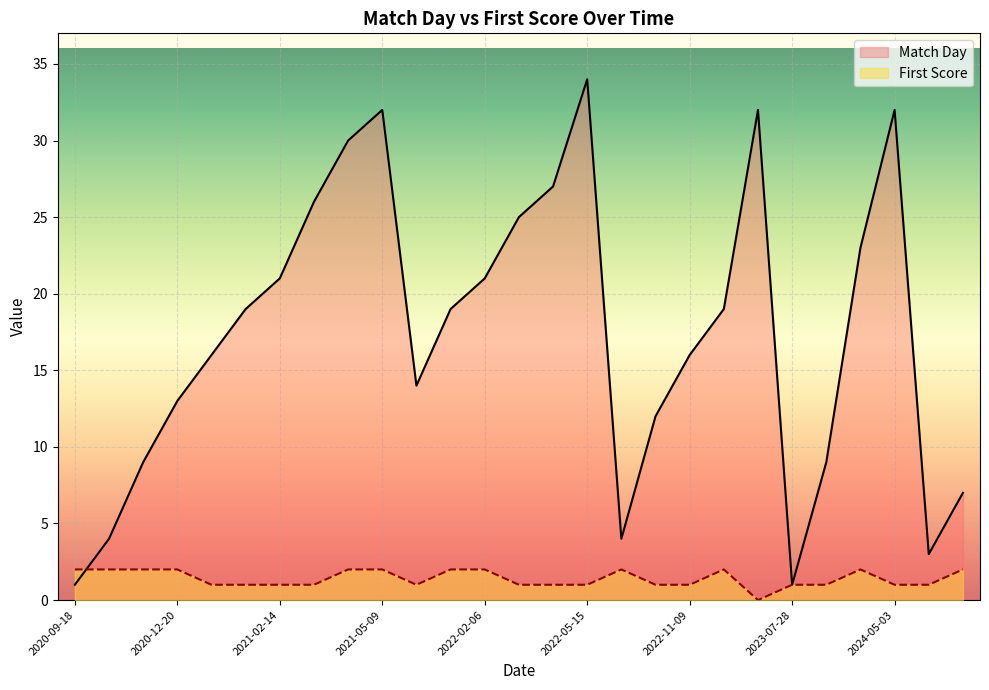

What is the highest value of the Match Day series?

34